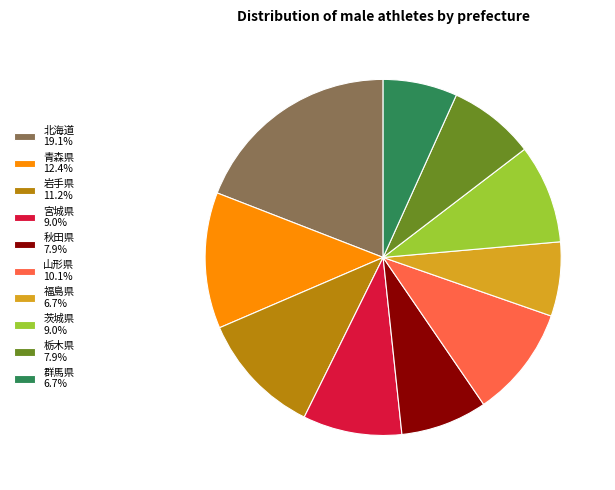

Combined, do 山形県 10.1% and 秋田県 7.9% account for over 50%?

No